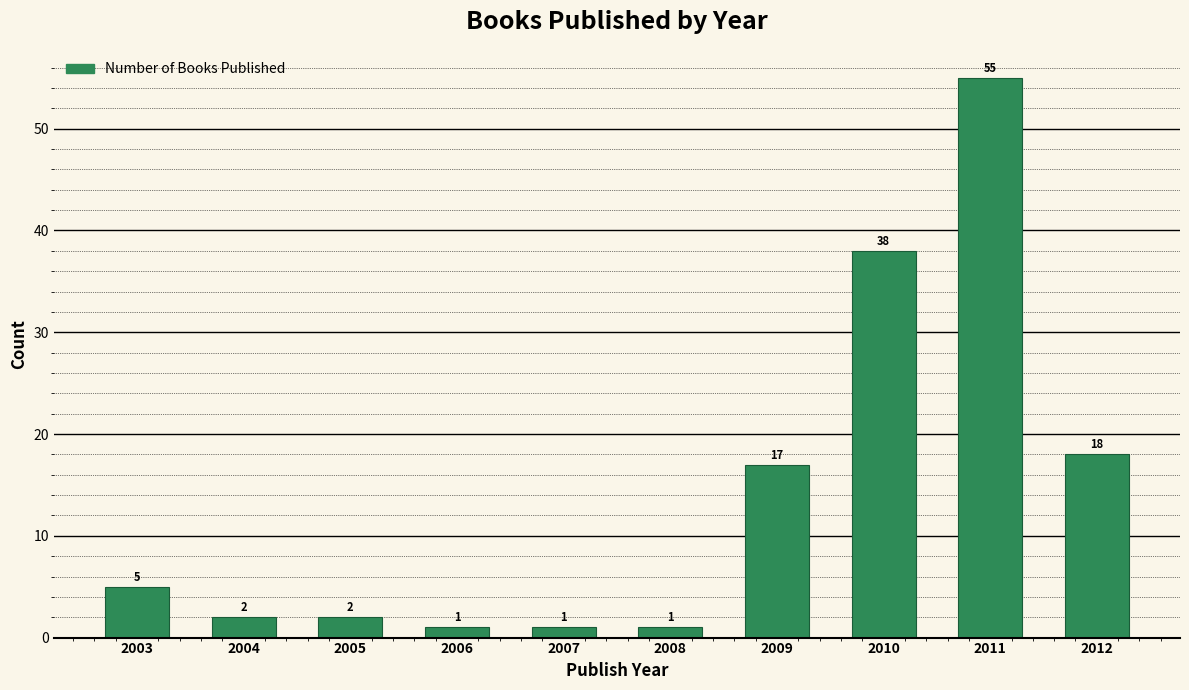

Reading left to right, extract all data points from this chart.

2003=5	2004=2	2005=2	2006=1	2007=1	2008=1	2009=17	2010=38	2011=55	2012=18